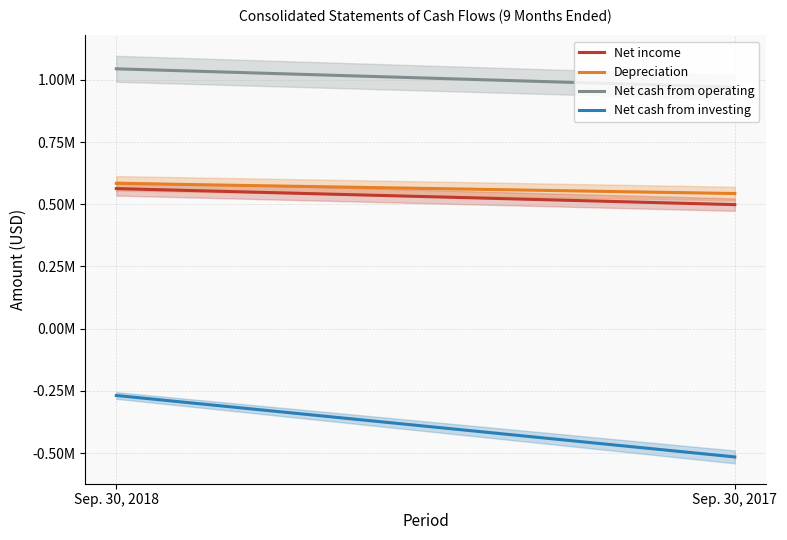

Which series has the largest total across all categories?

Net cash from operating